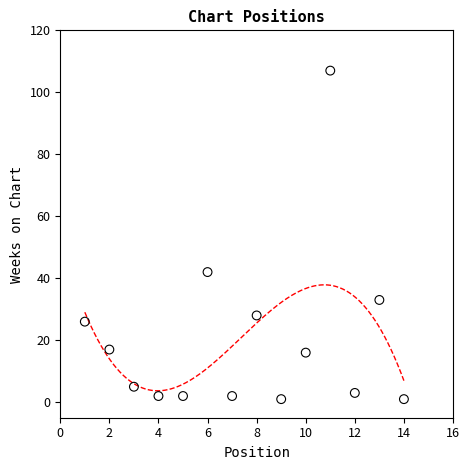

What is the range of X values (max minus min)?

13